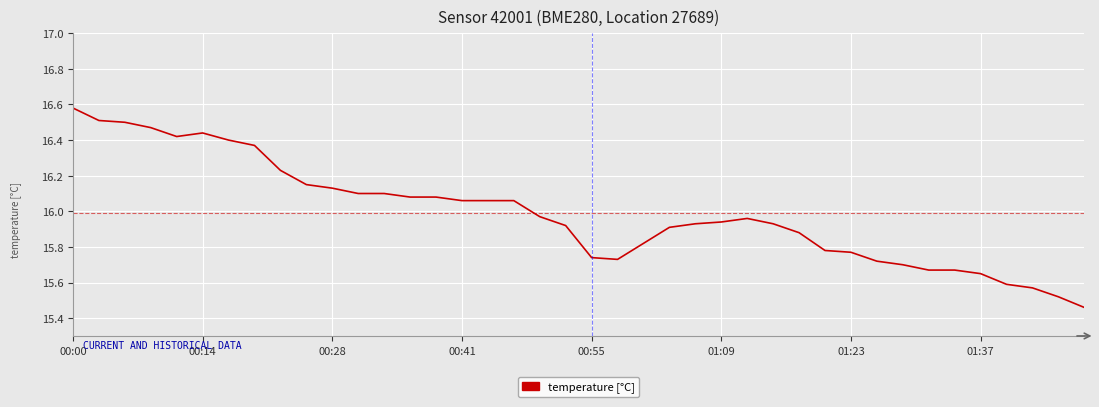

What is the difference between the maximum and minimum values?

1.1